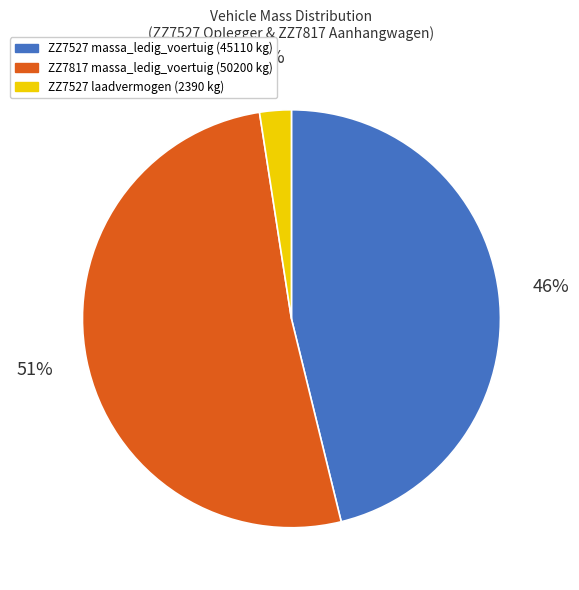

To the nearest percent, what is the average slice percentage?

33%